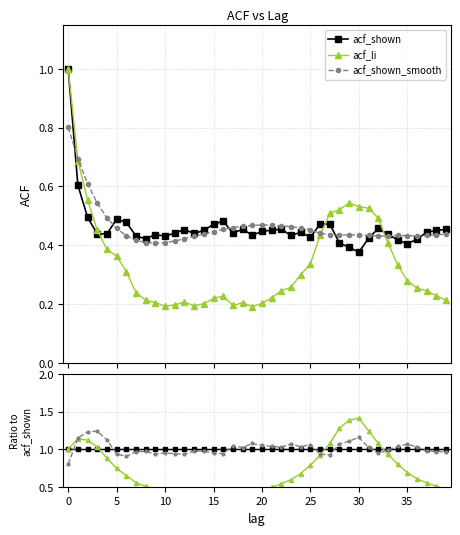

Which label corresponds to the smallest value in the chart?

19